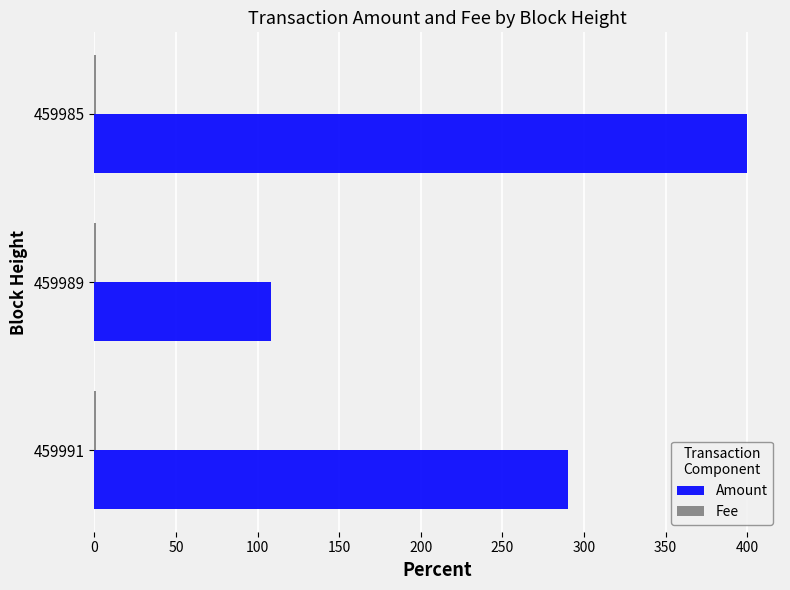

Which category has the highest value across all series?

459985